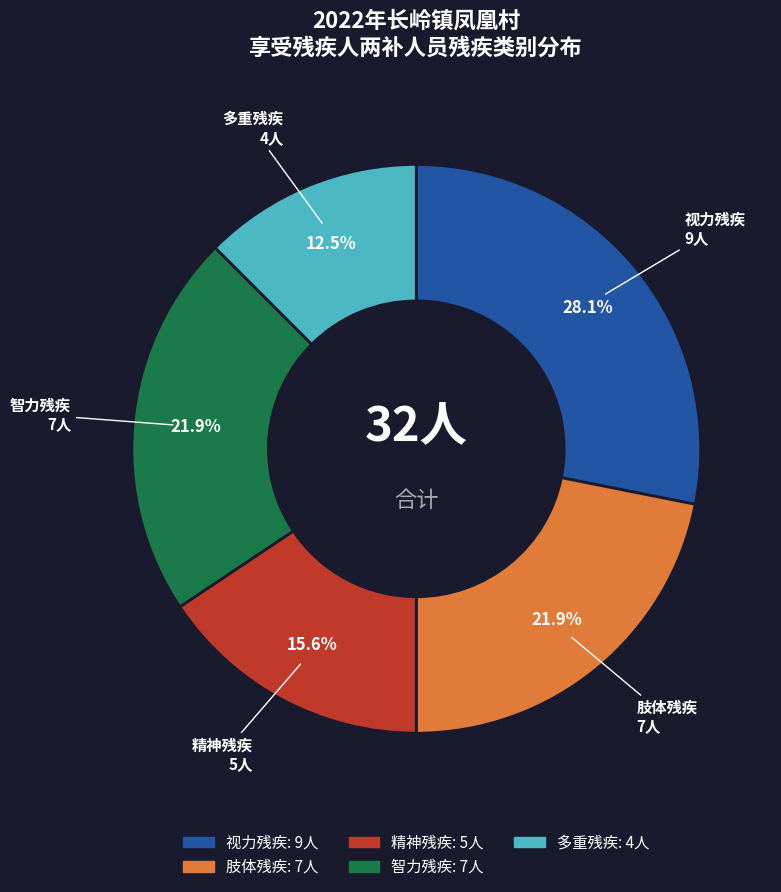

What is the ratio of the value at 智力残疾 to the value at 肢体残疾?

1.0